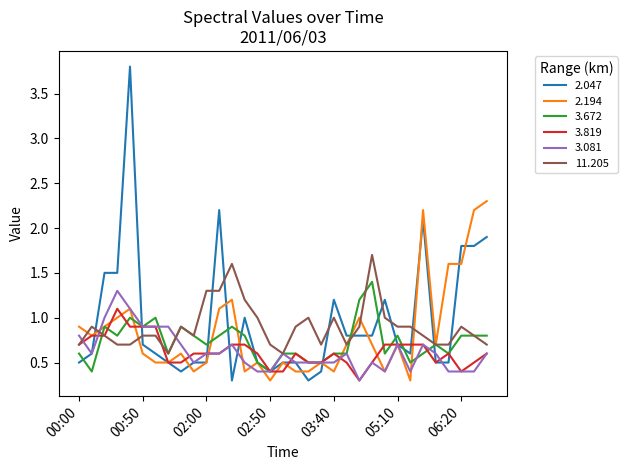

What is the maximum value for 11.205?

1.7